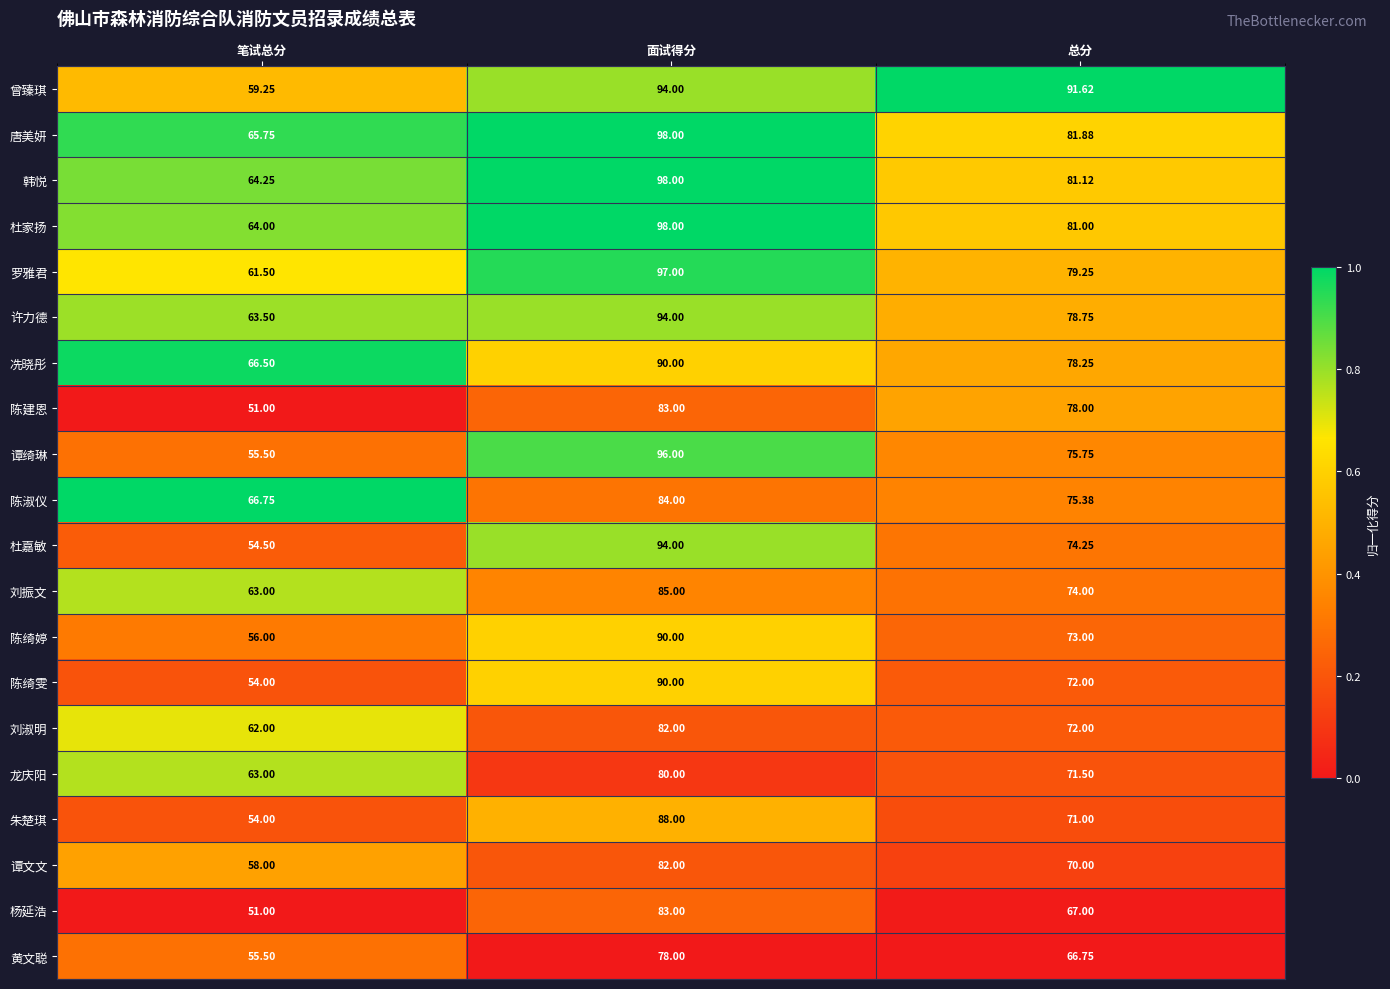

Which series changed the most between 面试得分 and 总分?

谭绮琳